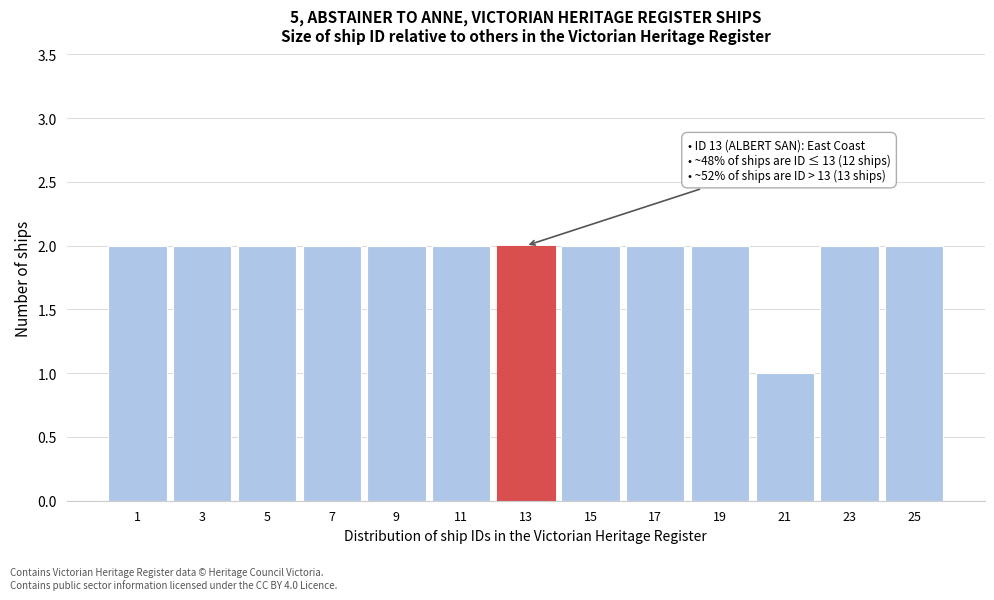

Reading left to right, list all the values displayed in this chart.

2	2	2	2	2	2	2	2	2	2	1	2	2